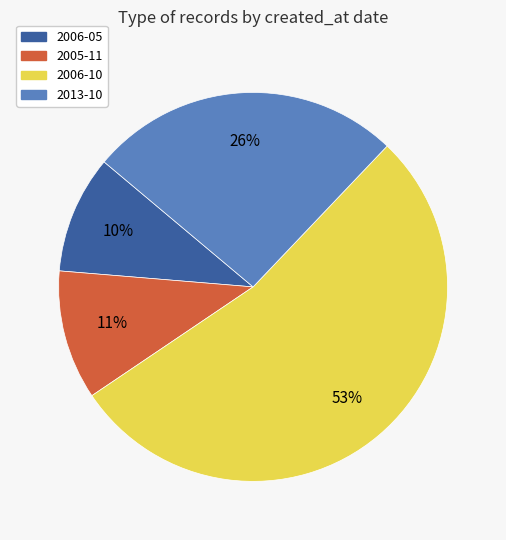

Is there a majority slice in this chart?

Yes